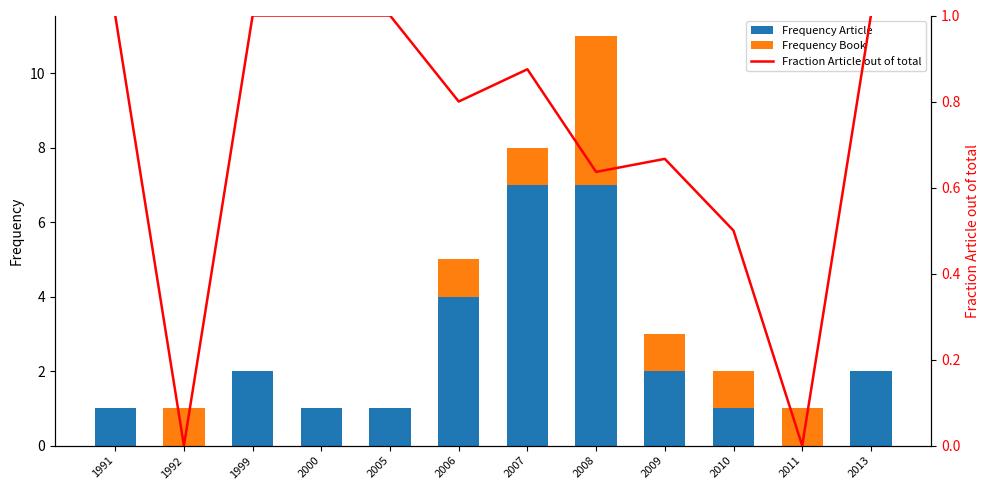

Count the Frequency Book values in the range 0 to 1.

11